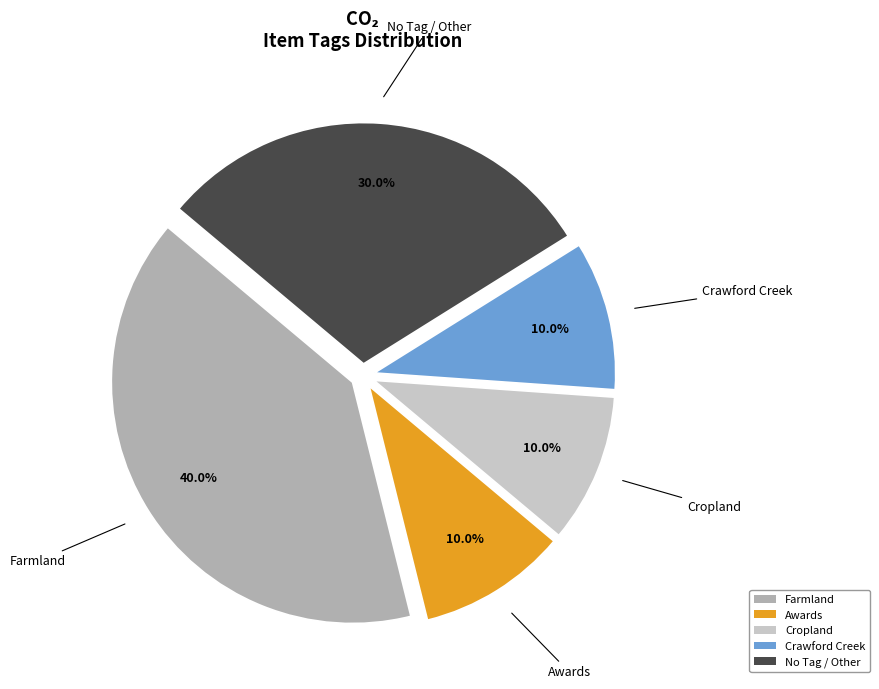

Approximately how many times larger is the value at No Tag / Other compared to Awards?

3.0